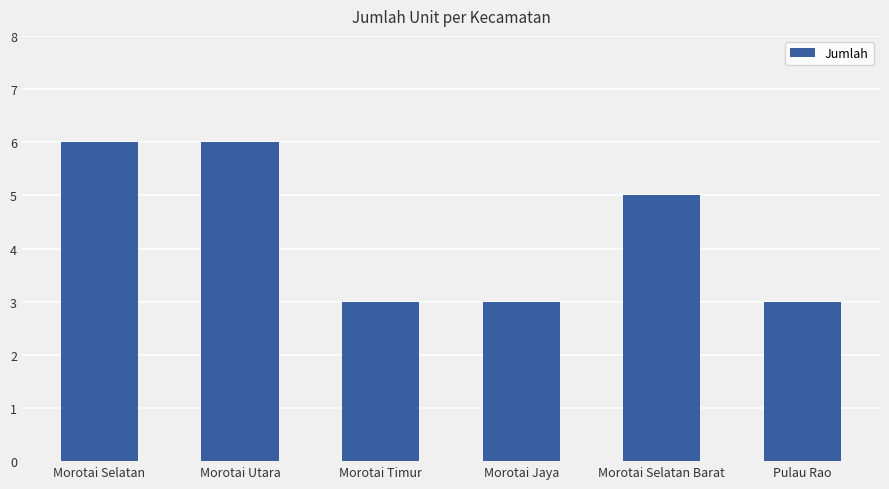

Between Morotai Selatan and Morotai Timur, which is larger?

Morotai Selatan